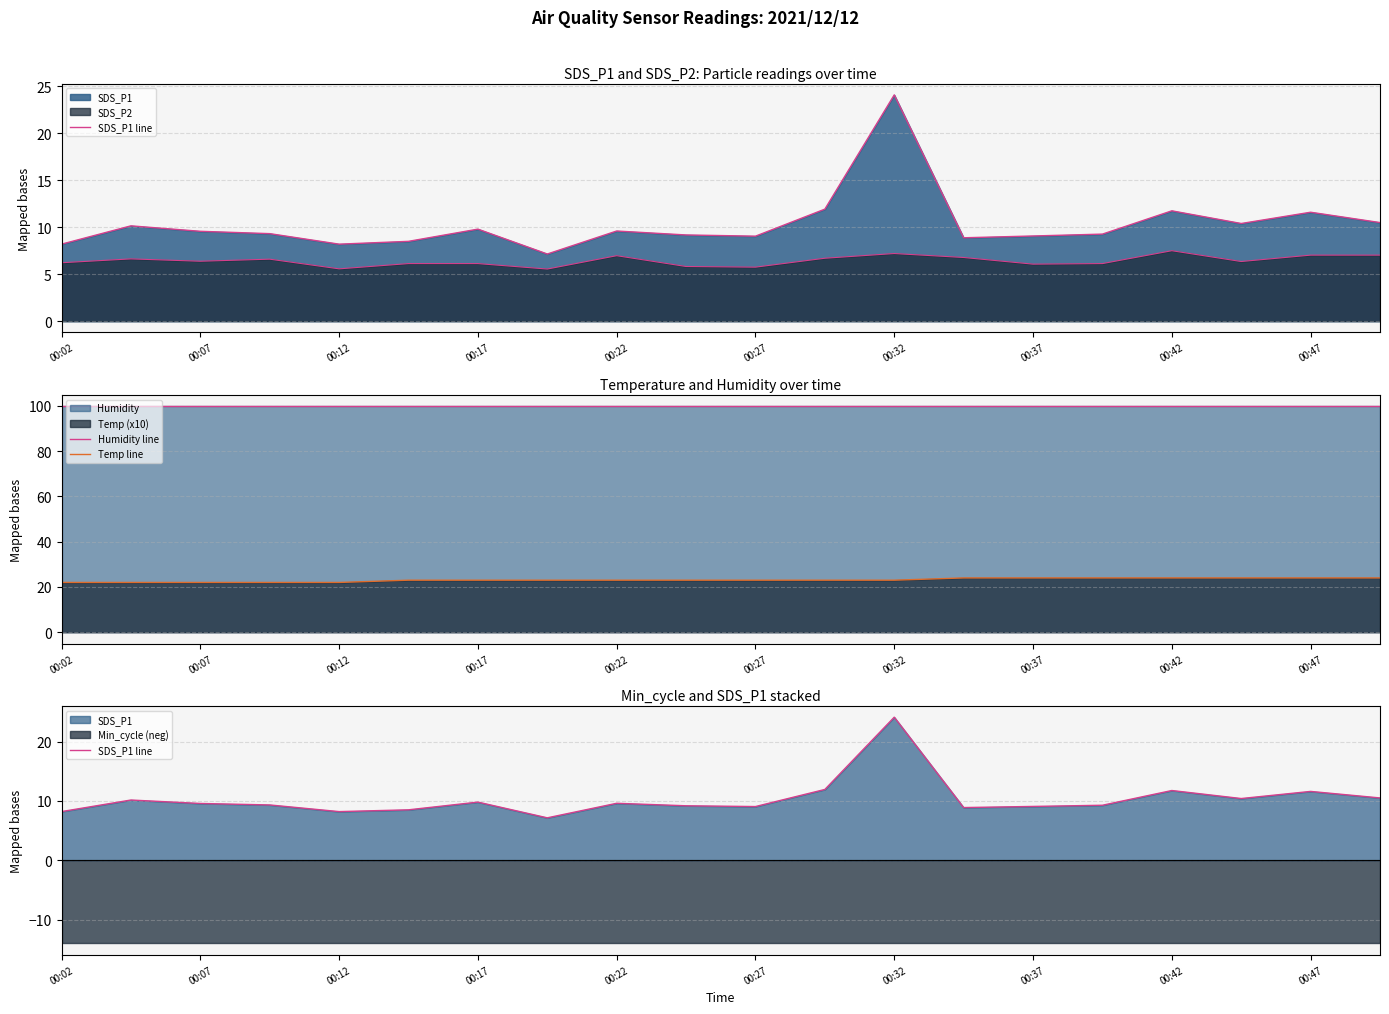

What is the label of the 10th point from the left?

00:47